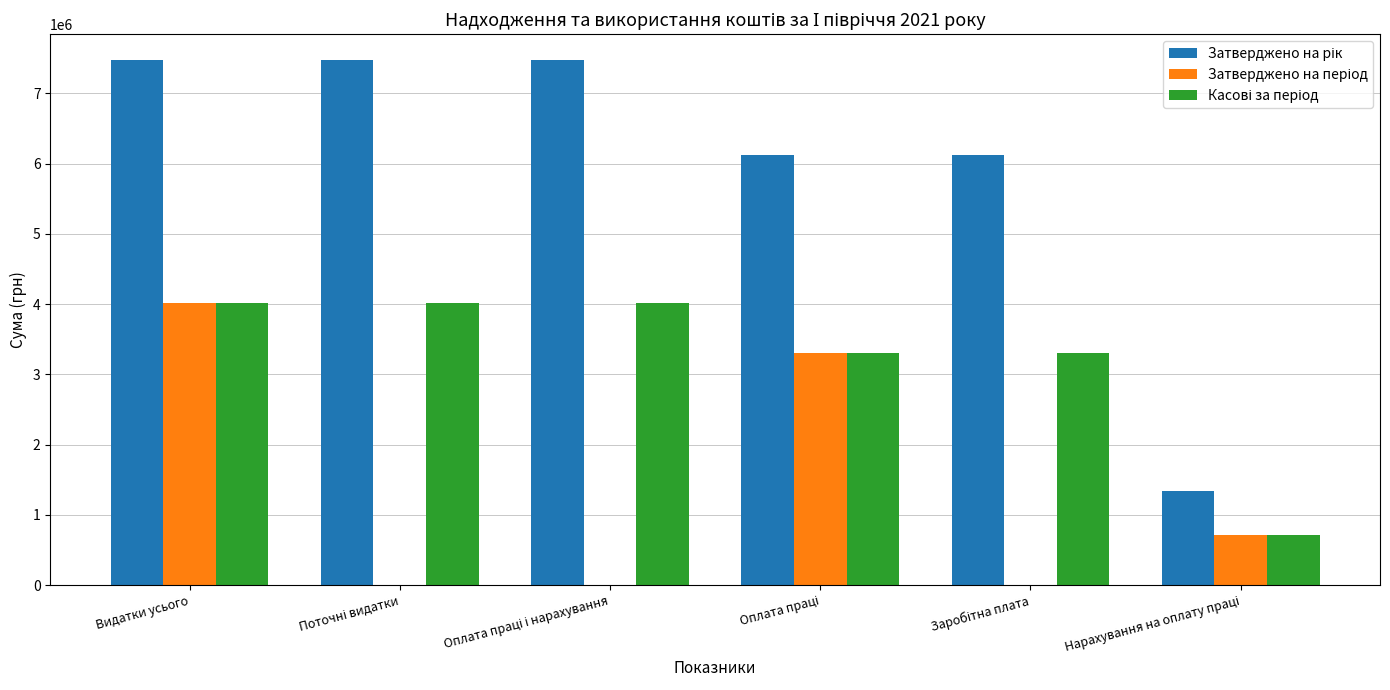

What is the greatest value displayed?

7469662.0